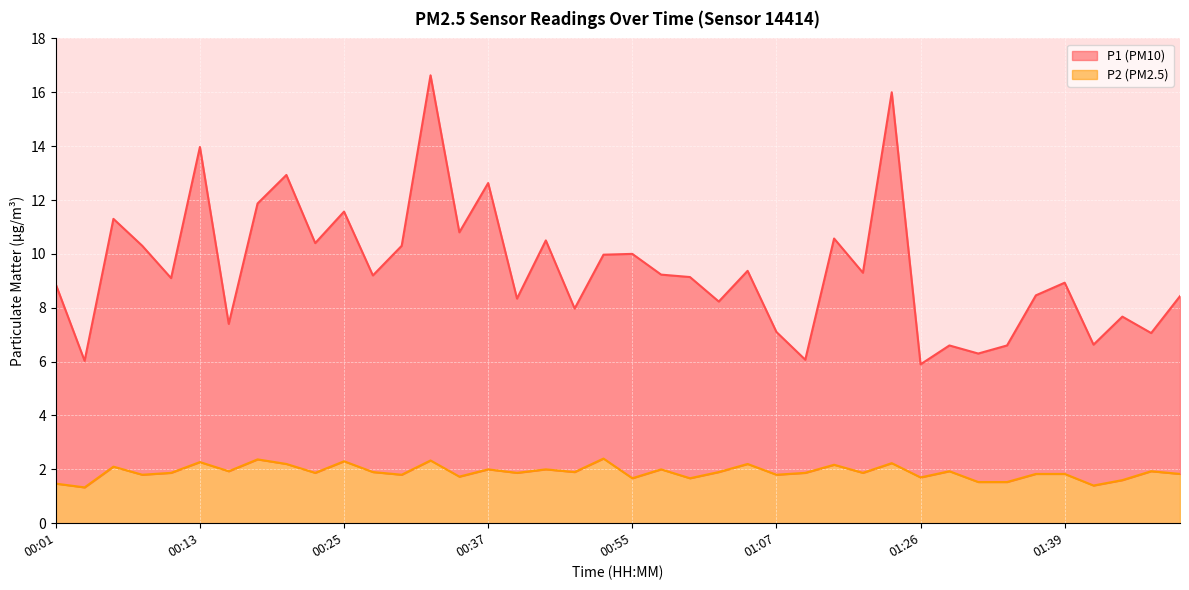

At how many categories does at least one series exceed 4?

40